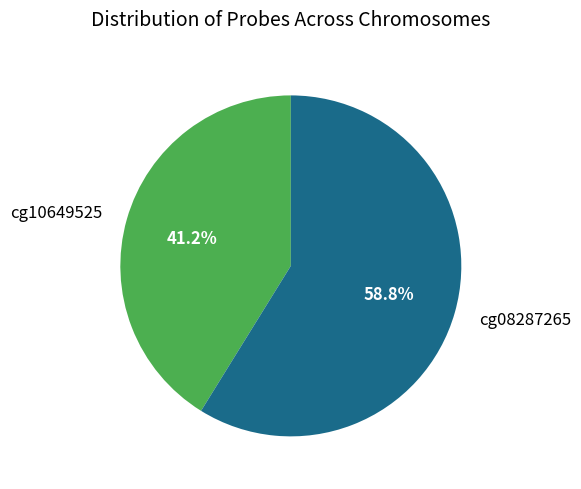

What is the largest slice in the pie chart?

cg08287265